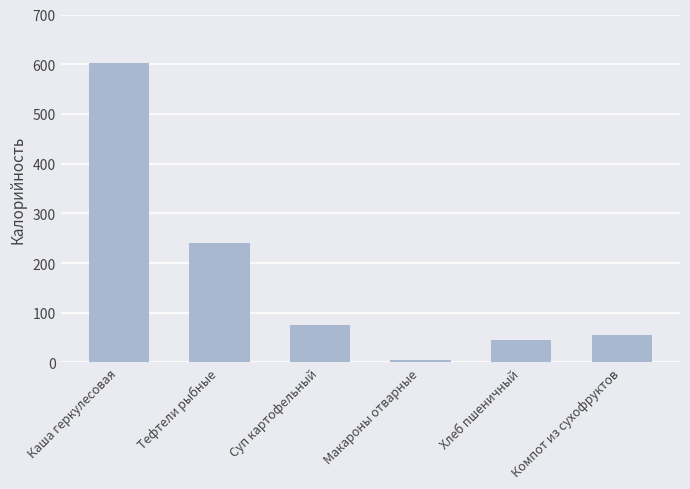

Are the bars grouped side by side (vs. stacked)?

No